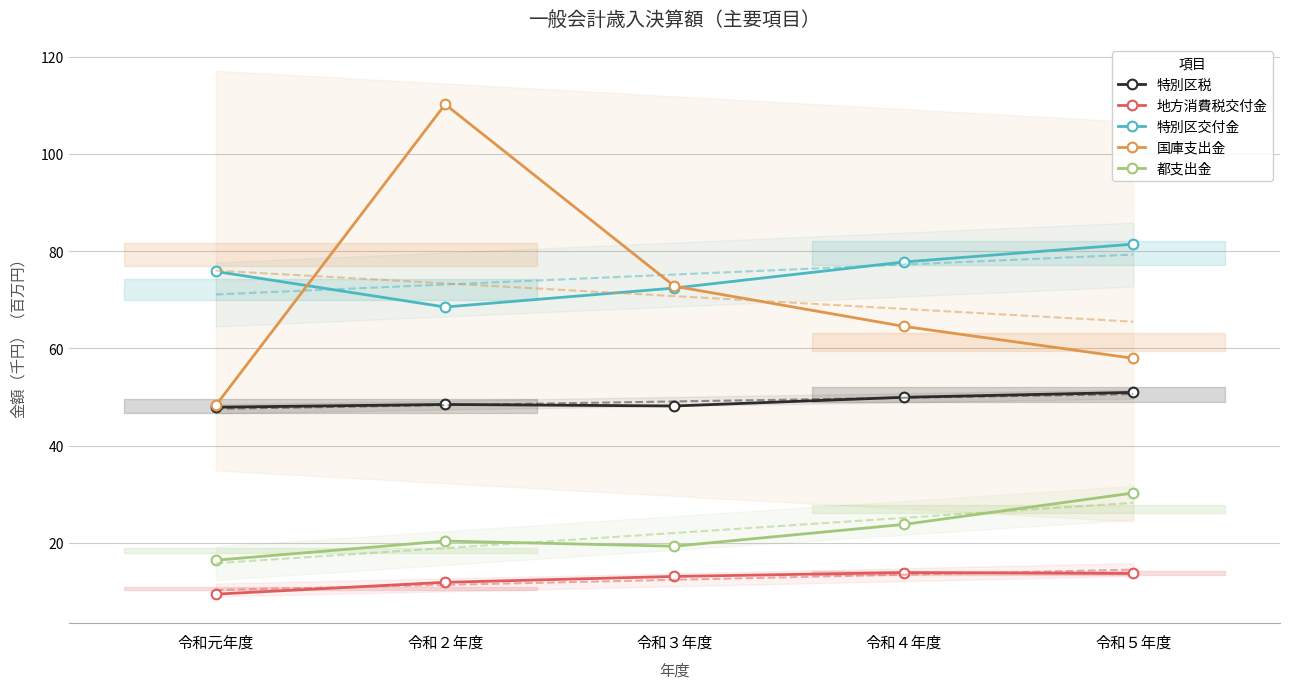

What is the highest value of the 国庫支出金 series?

110.2